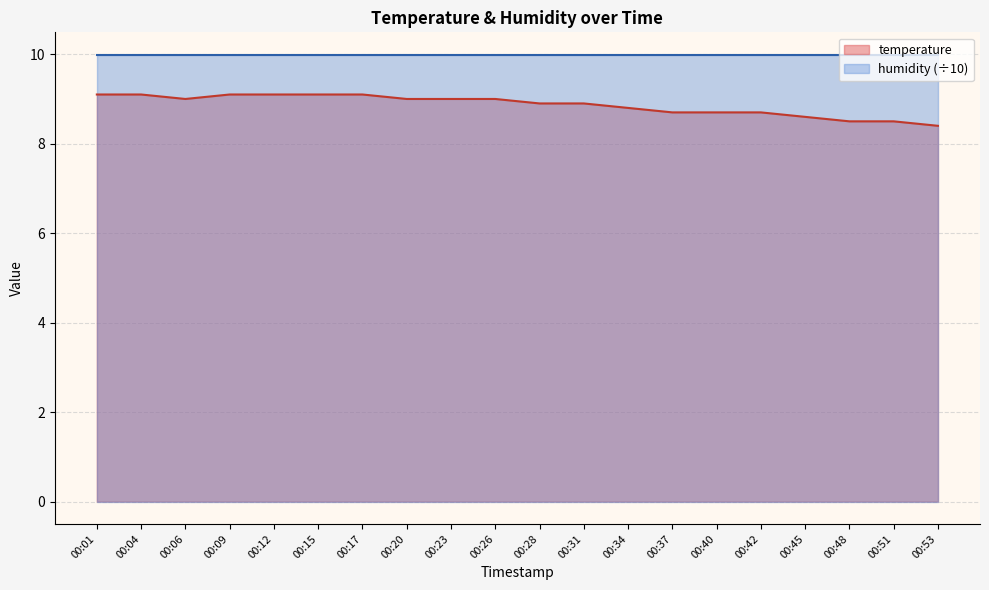

Reading left to right, what are all the values shown in this chart?

9.1	9.1	9.0	9.1	9.1	9.1	9.1	9.0	9.0	9.0	8.9	8.9	8.8	8.7	8.7	8.7	8.6	8.5	8.5	8.4